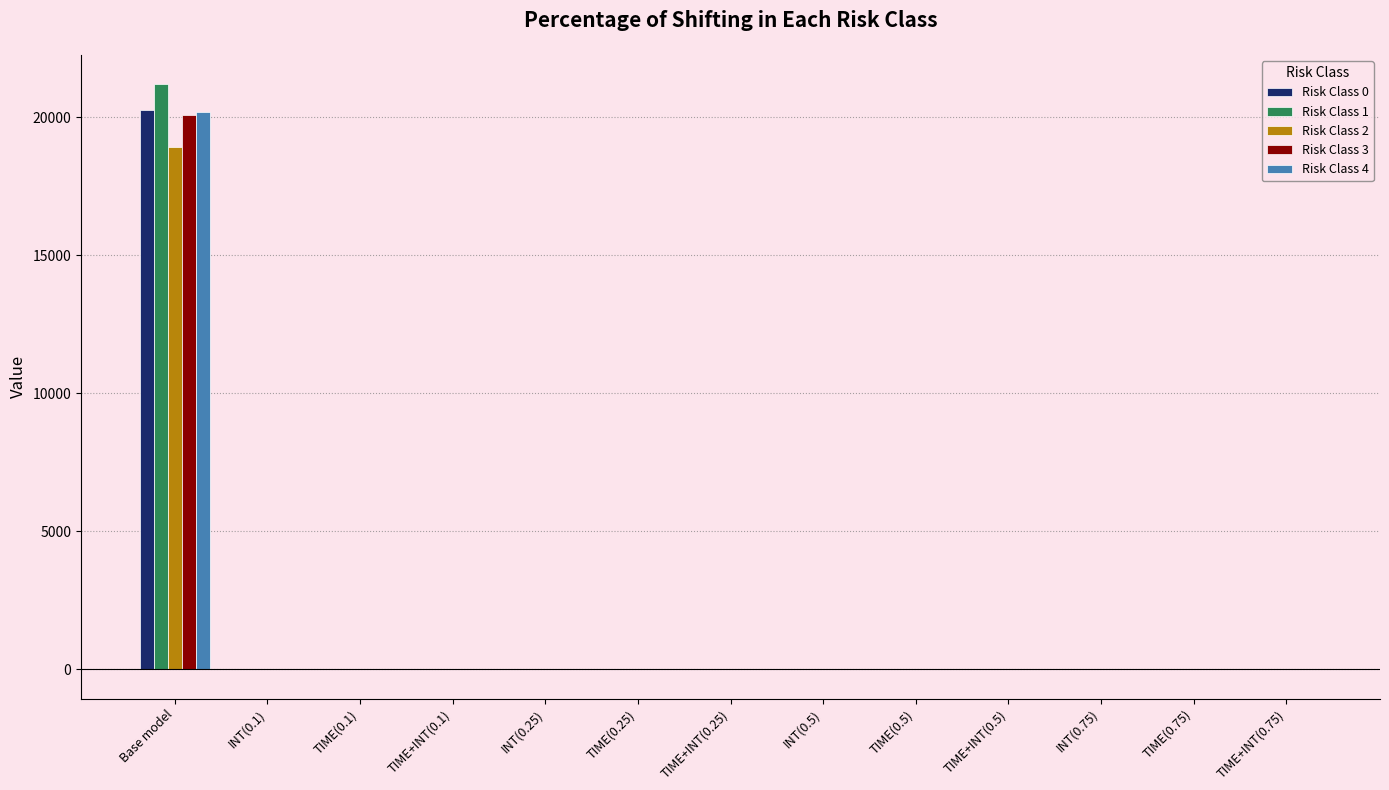

The value of Risk Class 4 at TIME(0.5) is -0.0. True or false?

True